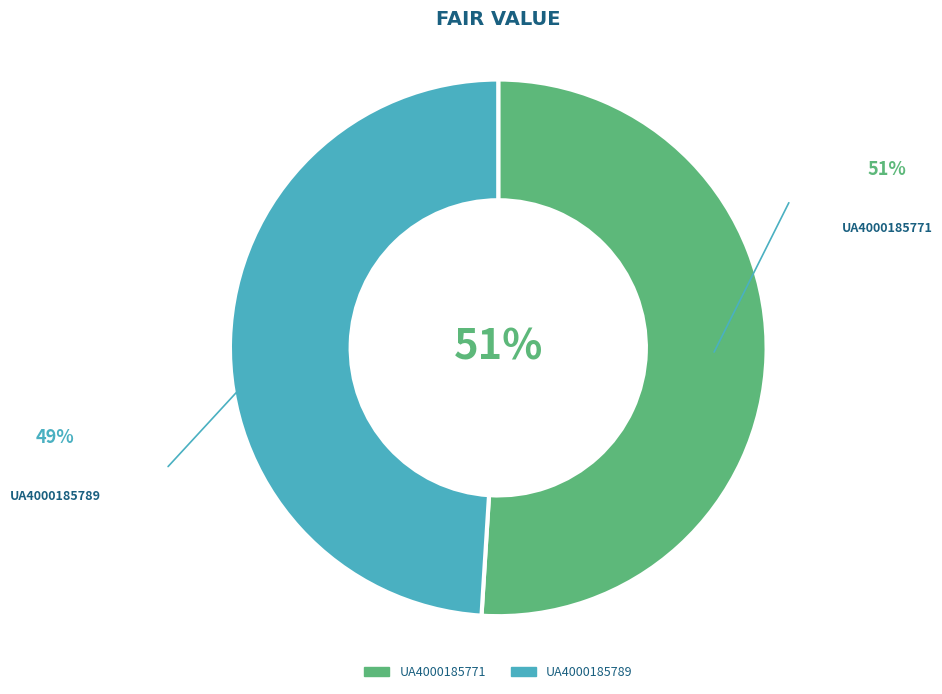

What percentage is the UA4000185789 slice, to the nearest percent?

49%